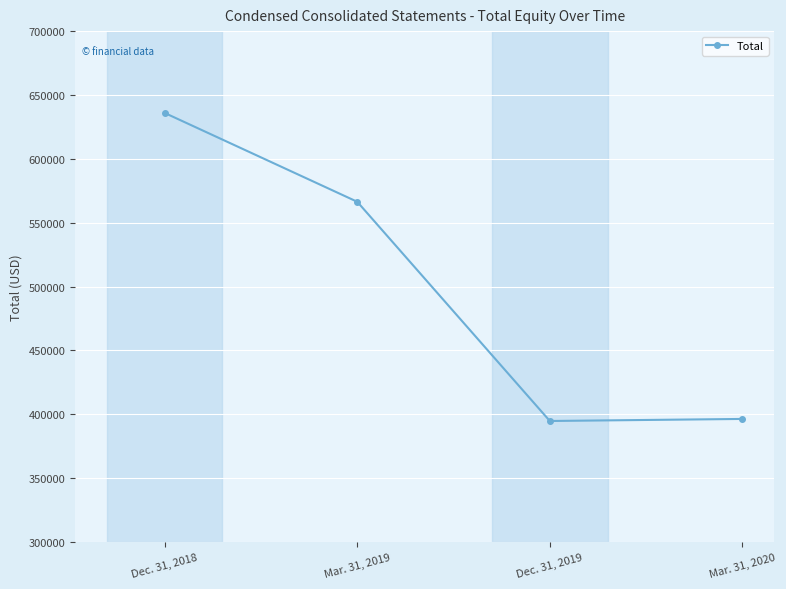

What is the change in value from Mar. 31, 2019 to Dec. 31, 2019?

-171622